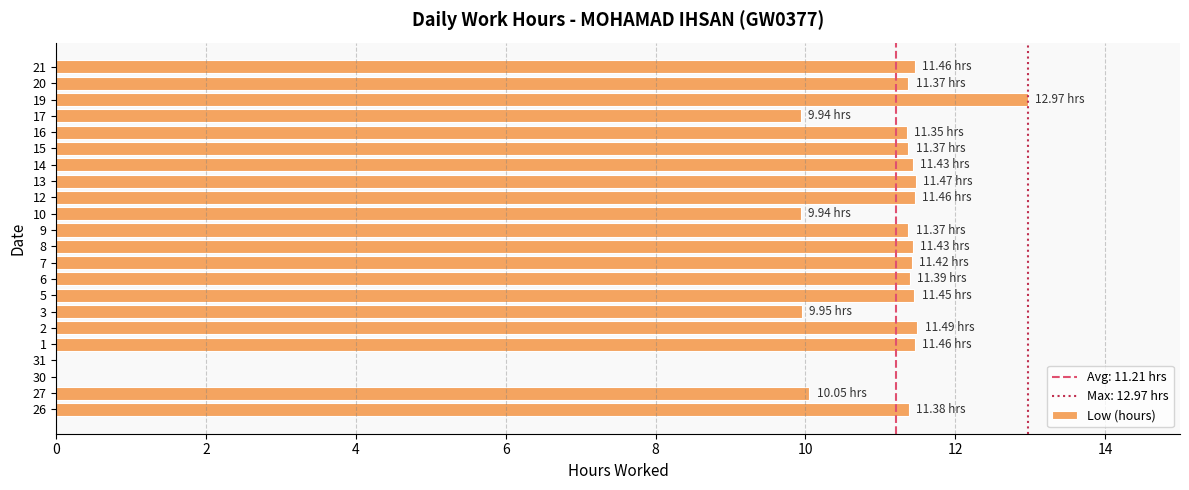

Which category has the highest value across all series?

19